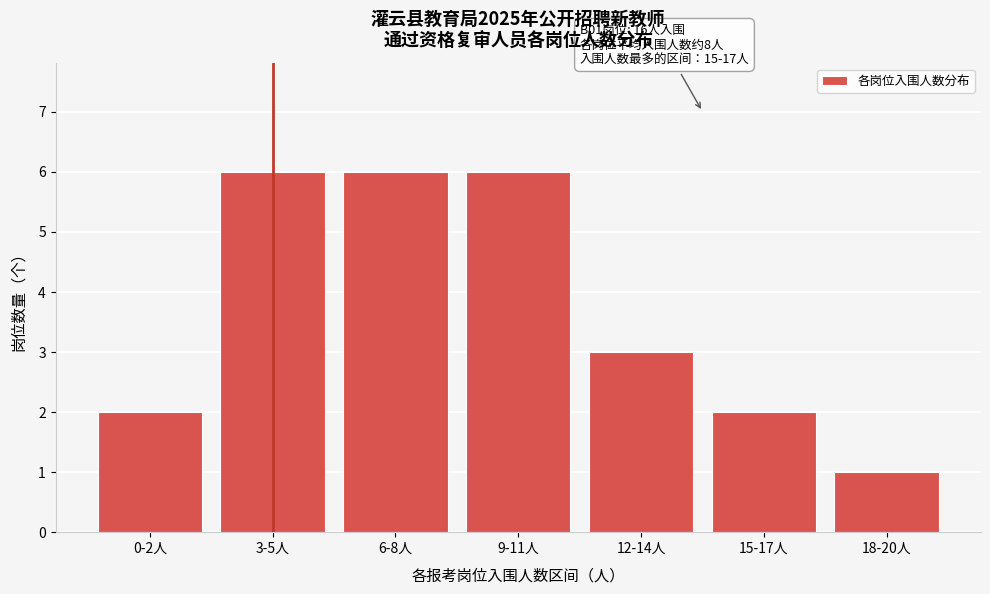

Reading left to right, list all the values displayed in this chart.

0-2人=2	3-5人=6	6-8人=6	9-11人=6	12-14人=3	15-17人=2	18-20人=1